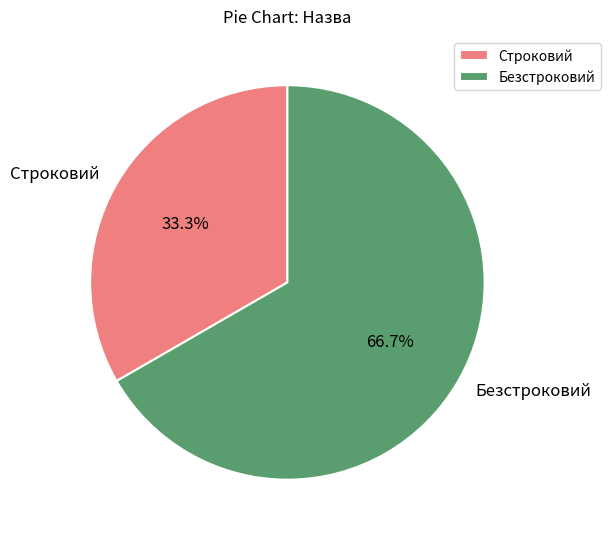

Combined, what portion of the pie is Строковий and Безстроковий?

100.0%